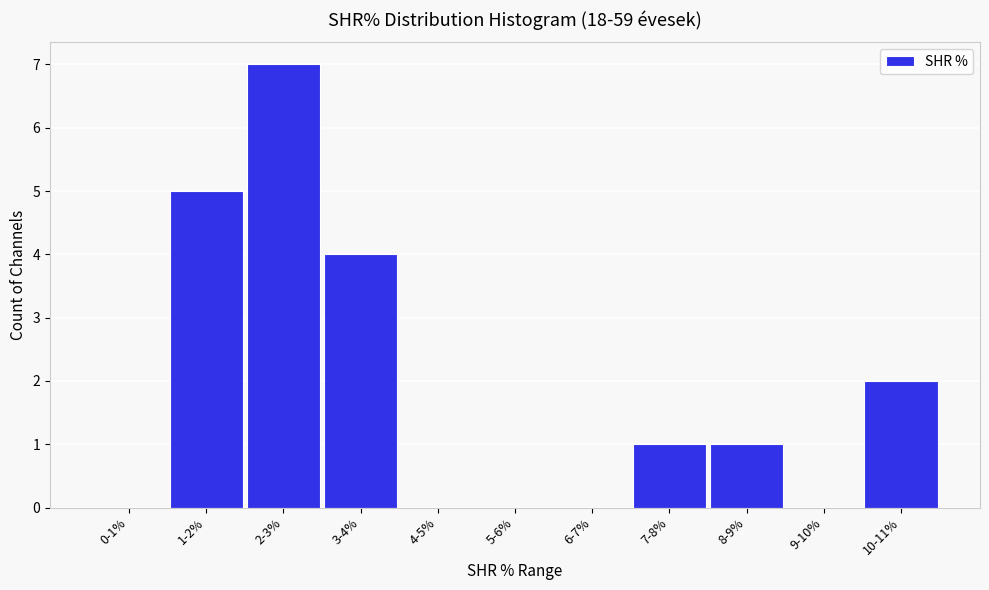

Reading left to right, transcribe all the data shown in this chart.

0-1%=0	1-2%=5	2-3%=7	3-4%=4	4-5%=0	5-6%=0	6-7%=0	7-8%=1	8-9%=1	9-10%=0	10-11%=2